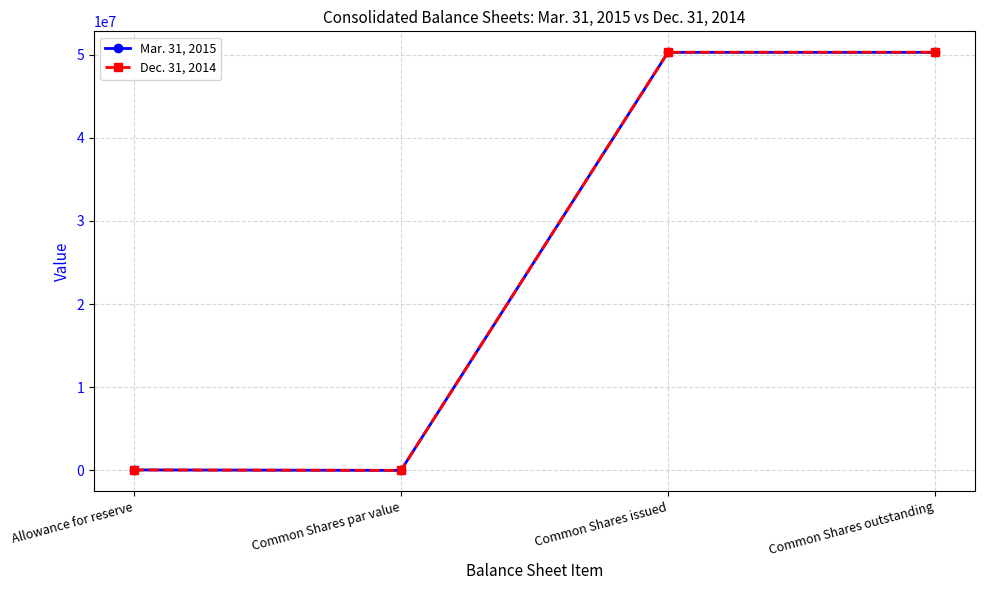

What is the value of the Mar. 31, 2015 point at the 4th from the left?

50269383